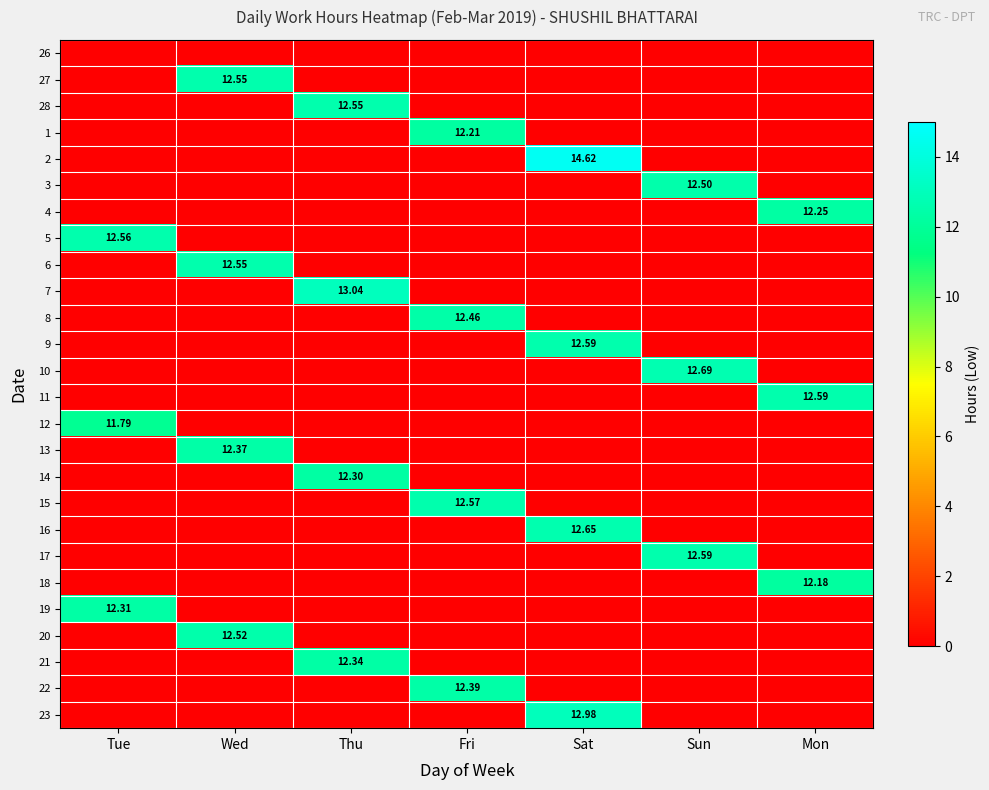

The value of 19 at Thu is 0.0. True or false?

True